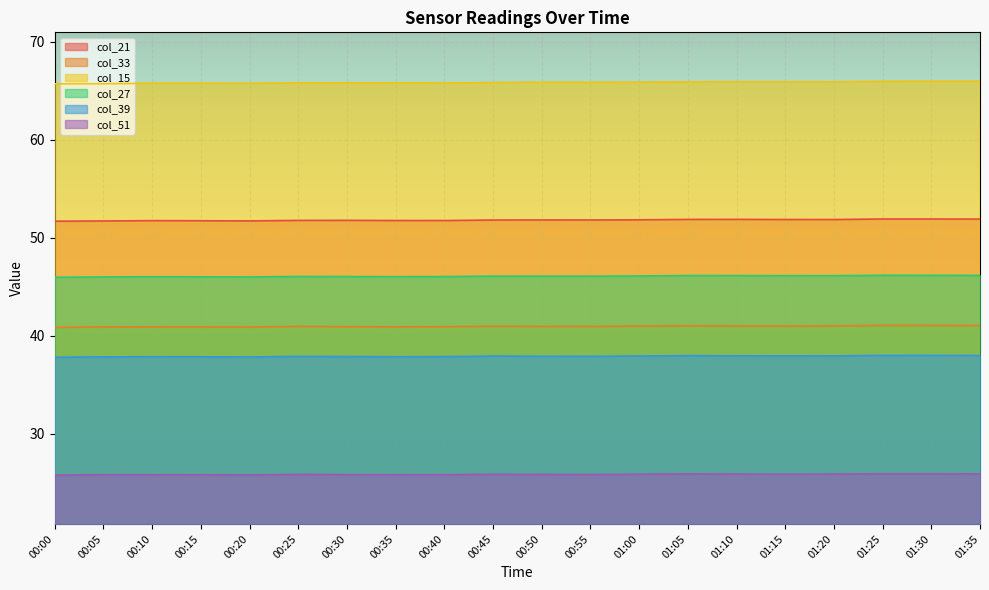

What is the average value of the col_39 series?

37.9